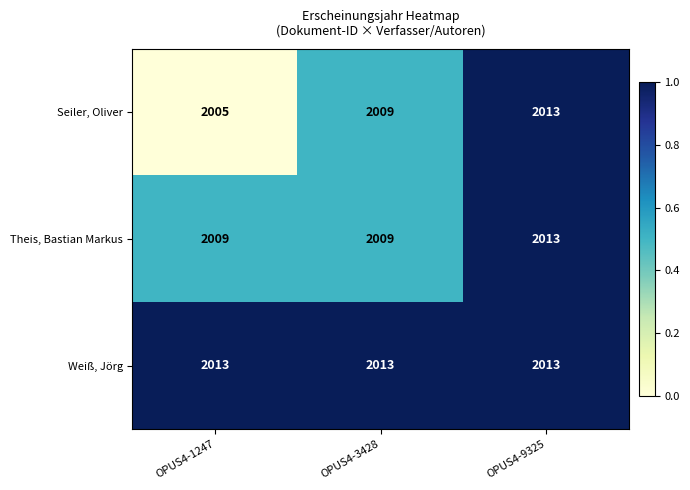

List the labels in order of Seiler, Oliver value, largest first.

OPUS4-9325, OPUS4-3428, OPUS4-1247